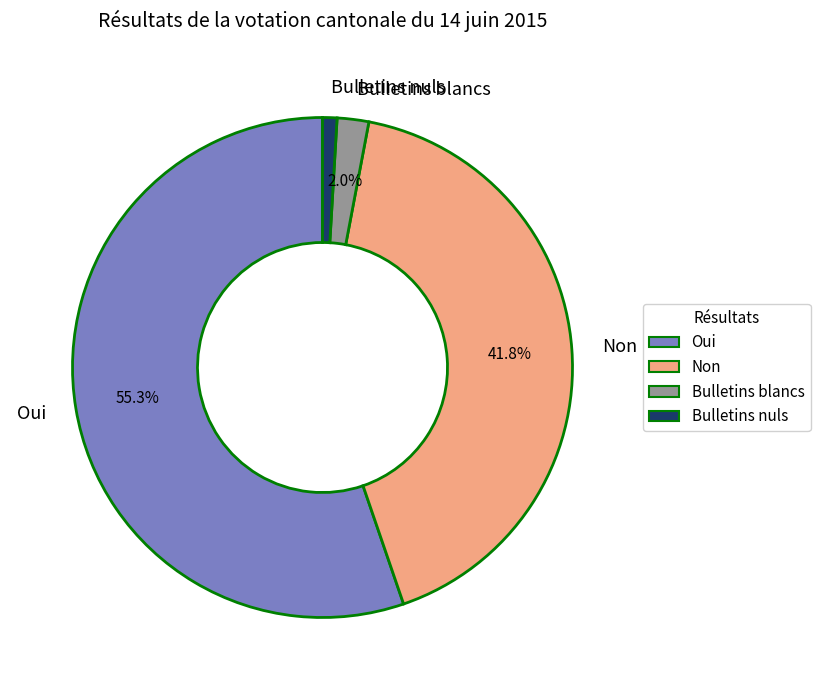

How many segments does this pie chart have?

4